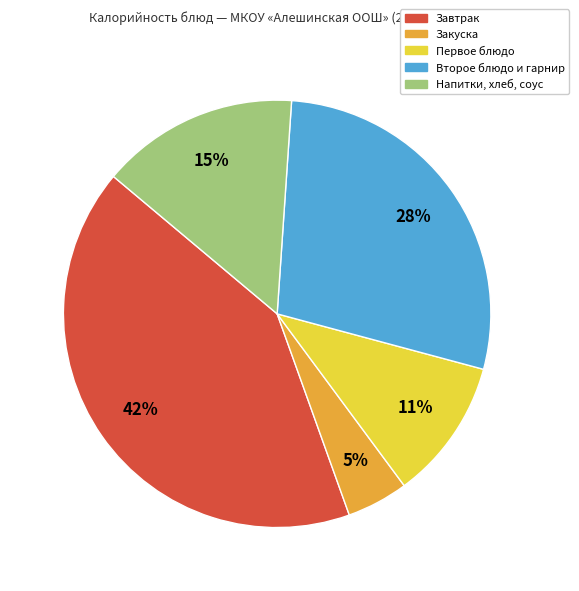

Which slice is the largest?

Завтрак